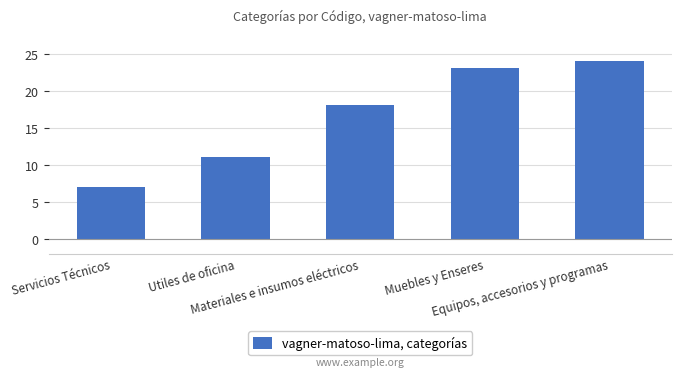

What is the difference between the second highest and minimum values?

16